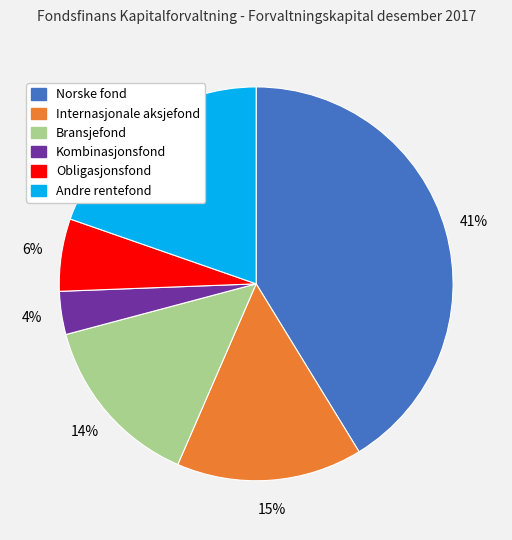

To the nearest percent, what is the average slice percentage?

17%